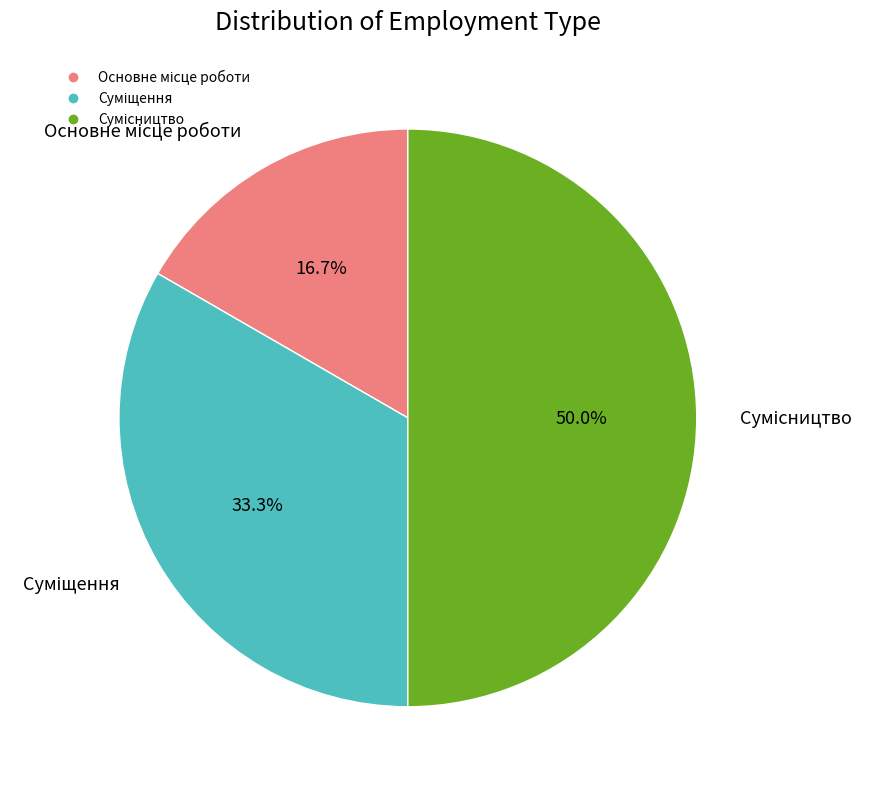

To the nearest percent, what portion does Суміщення represent?

33%